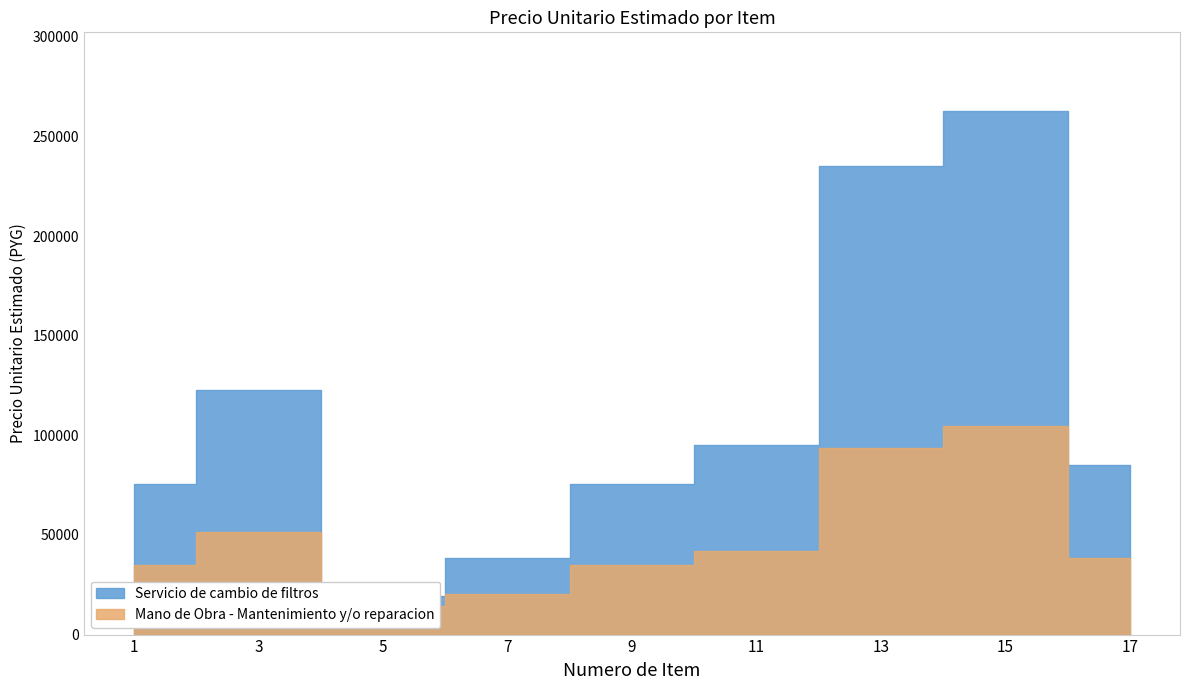

Reading left to right, transcribe all the data shown in this chart.

Servicio de cambio de filtros: 75467	122567	19133	38300	75467	94967	235200	262833	85033
Mano de Obra - Mantenimiento y/o reparacion: 34967	51533	14367	20267	34967	41967	93500	104533	38300